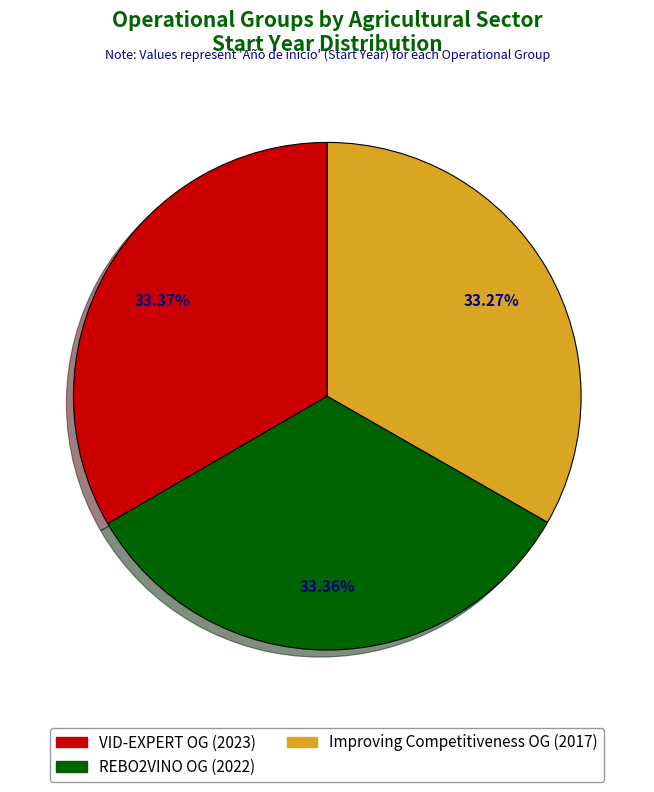

Does any single category account for the majority?

No